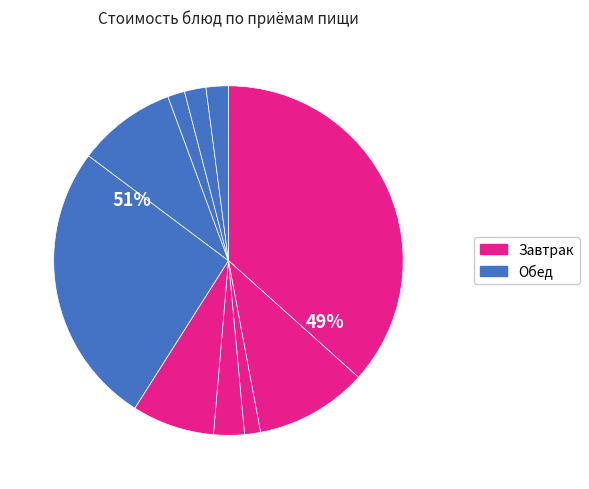

Rank the categories by value from lowest to highest.

Чай с сахаром, Батон нарезной (обед), Хлеб ржано-пшеничный, Чай с лимоном, Батон нарезной (завтрак), Свекольник со сметаной, Каша гречневая, огурцы, Рис отварной, Печень говяжья, Кнели из говядины